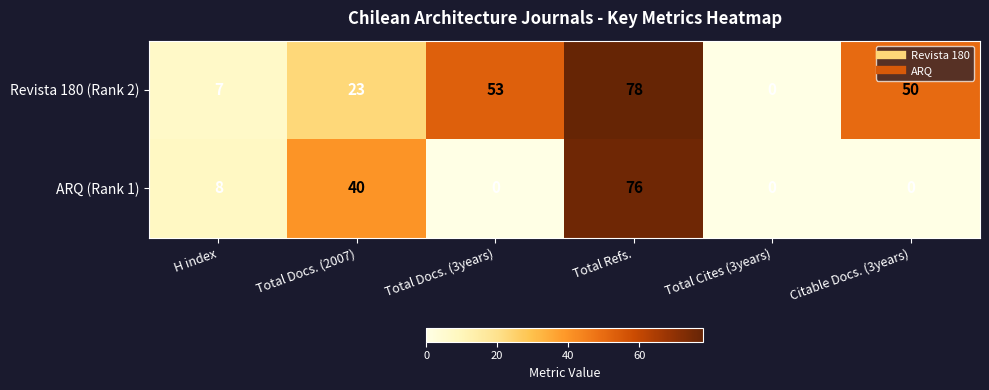

What is the spread (max minus min) of values at Total Refs.?

2